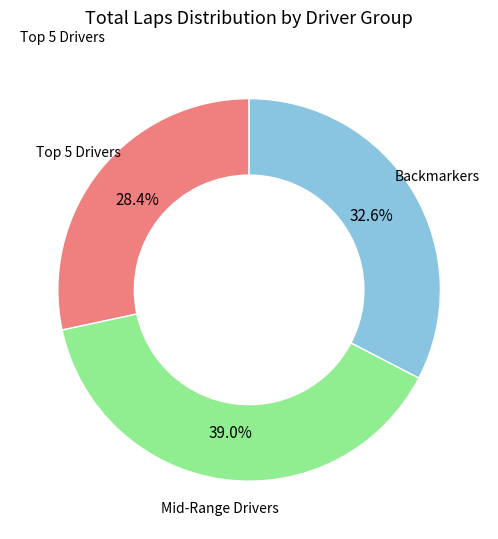

Is there any slice that represents more than half of the pie?

No